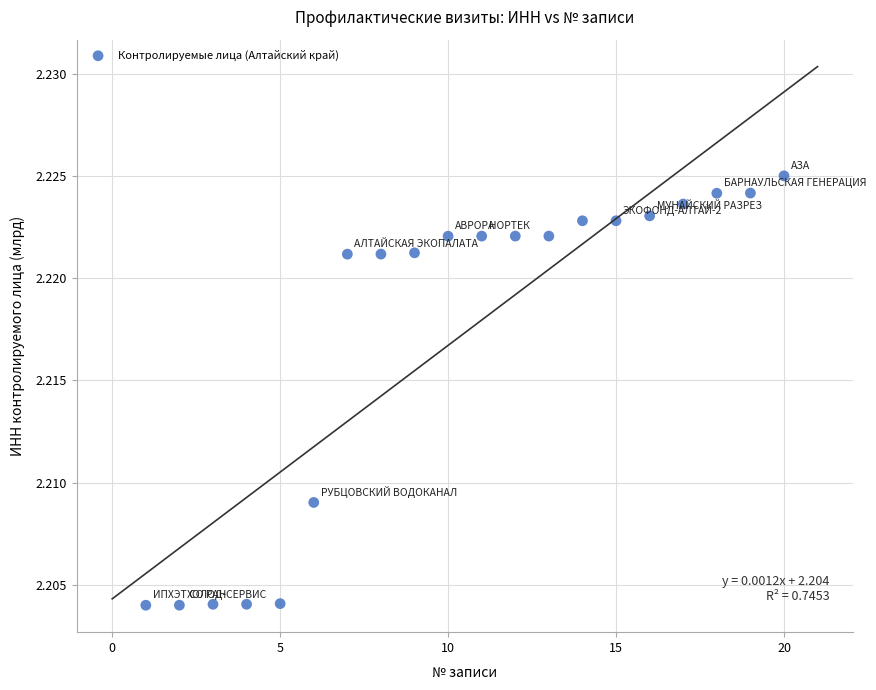

What is the range of X values (max minus min)?

19.0